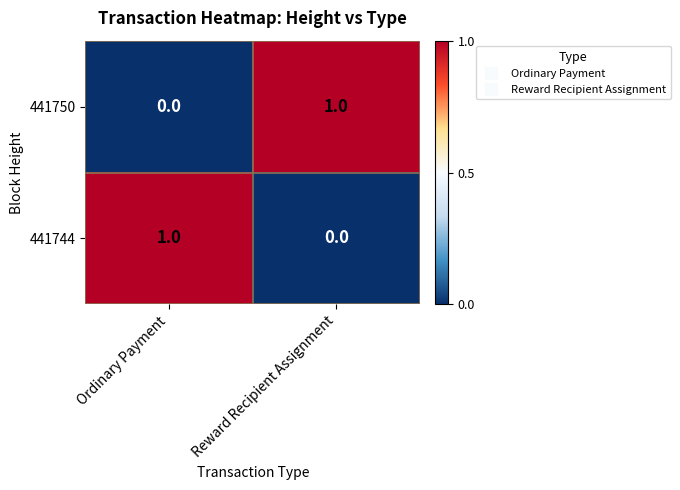

At Ordinary Payment, list the series in order from smallest to largest.

441750, 441744